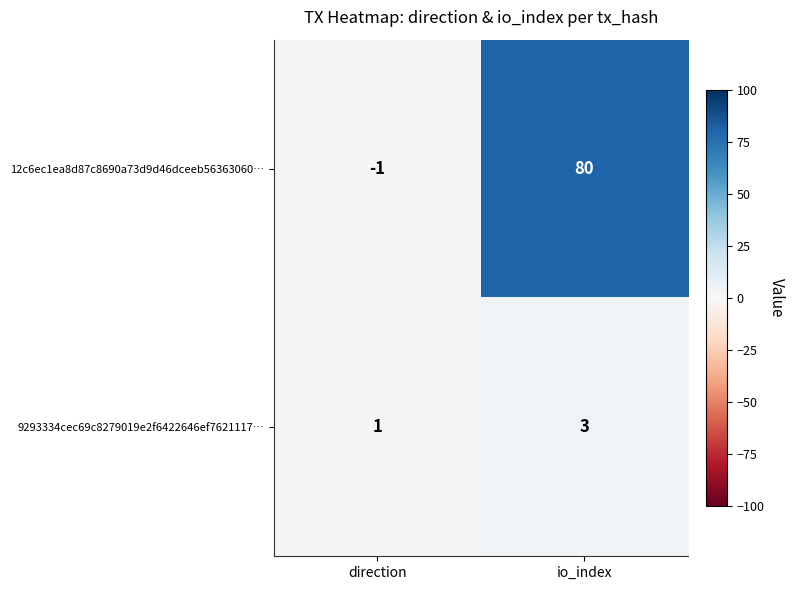

What is the difference between the 12c6ec1ea8d87c8690a73d9d46dceeb56363060… values at direction and io_index?

81